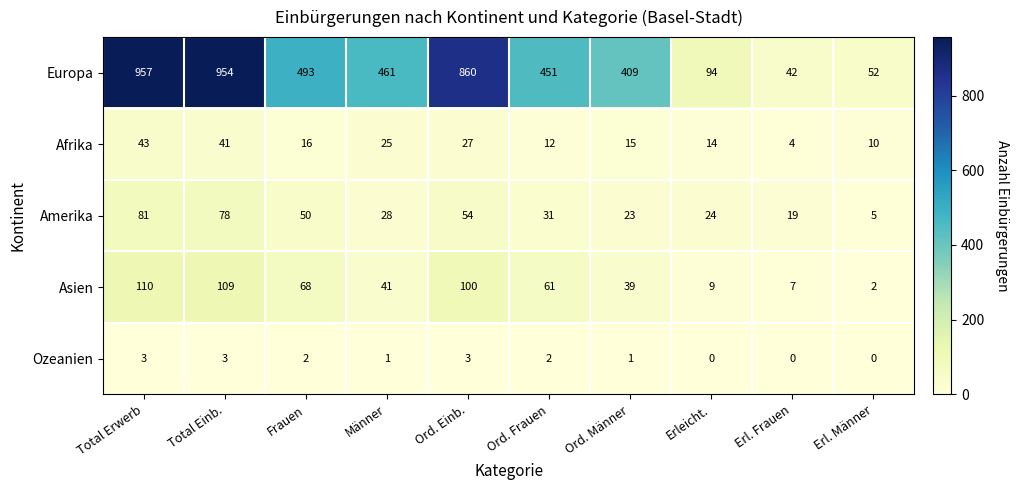

What is the average value of the Asien series?

55